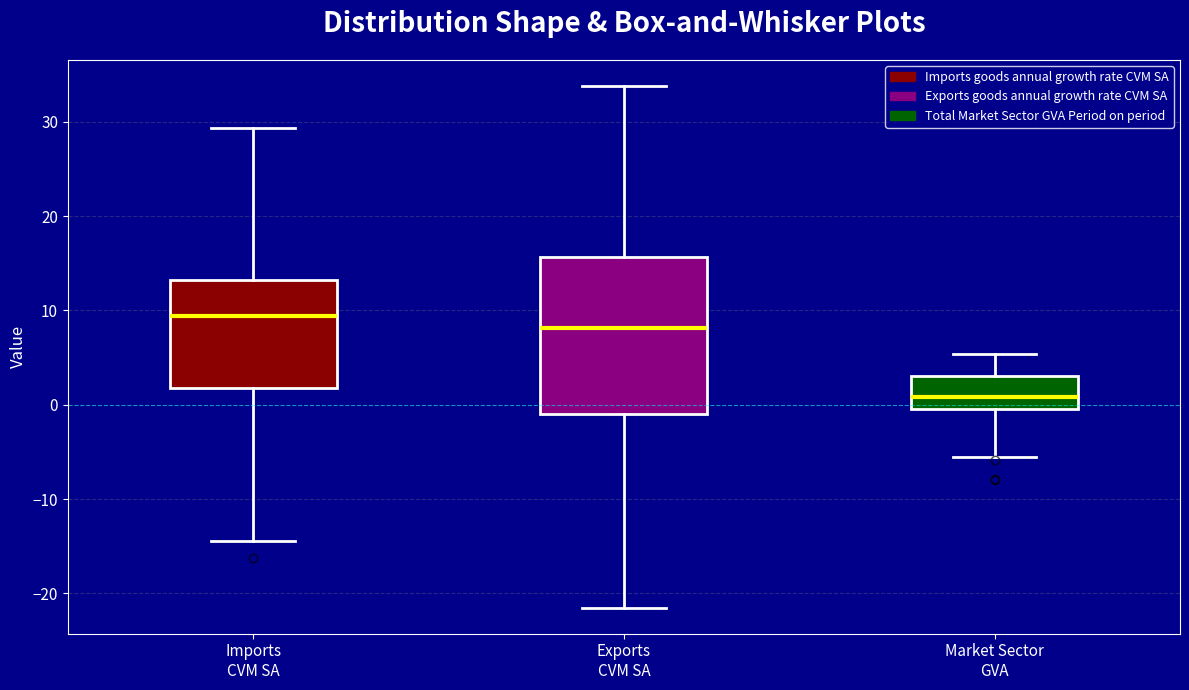

Reading left to right, read every box against the y-axis: the position of its median line, the range the box covers, and the ends of its whiskers. The values are not printed on the chart, so give them approximately, as read against the axis.

Imports CVM SA: median 9, box 2 to 13, whiskers -14 to 29
Exports CVM SA: median 8, box -1 to 16, whiskers -21 to 34
Market Sector GVA: median 1, box 0 to 3, whiskers -5 to 5